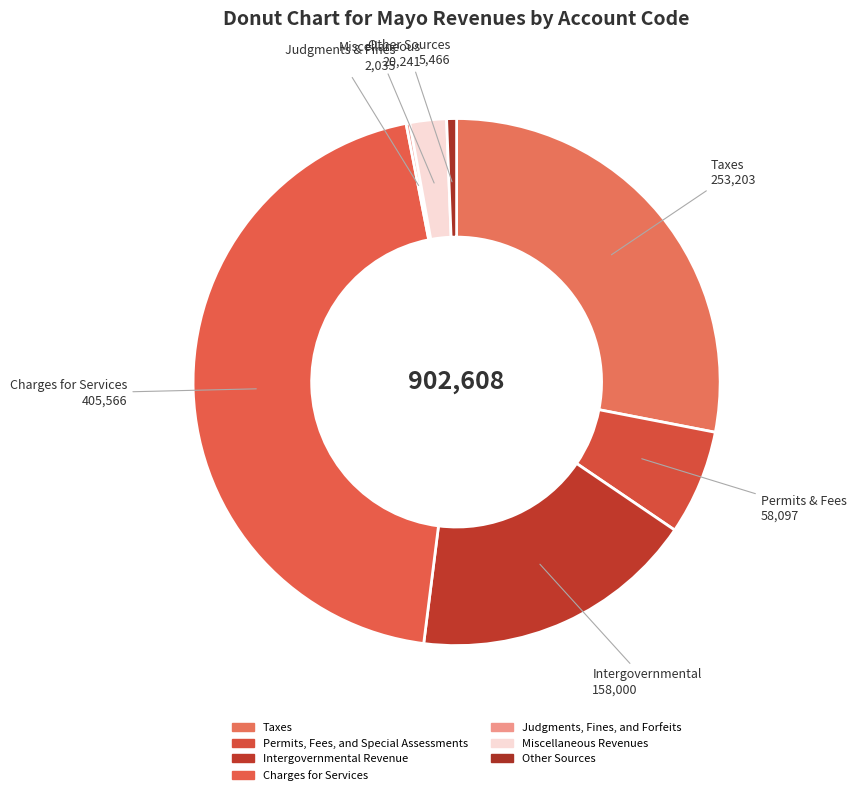

To the nearest percent, what is the combined percentage of Permits, Fees, and Special Assessments and Other Sources?

7%